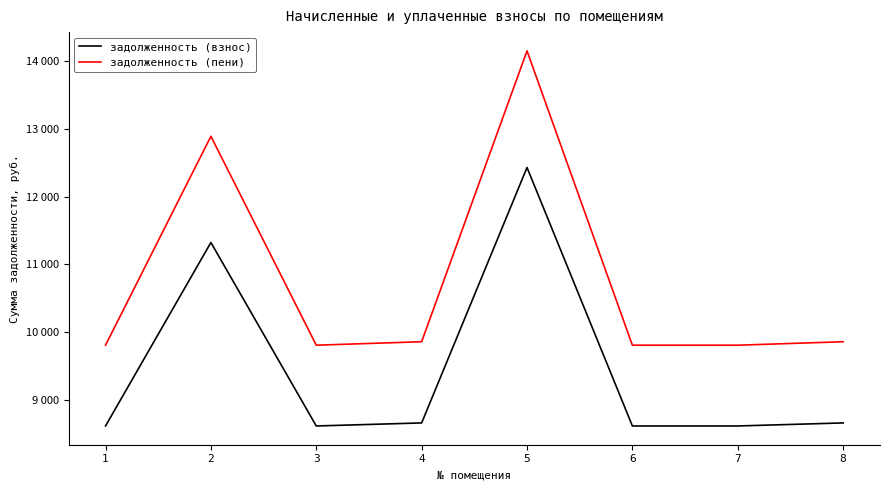

At which category is the sum across all series the highest?

5